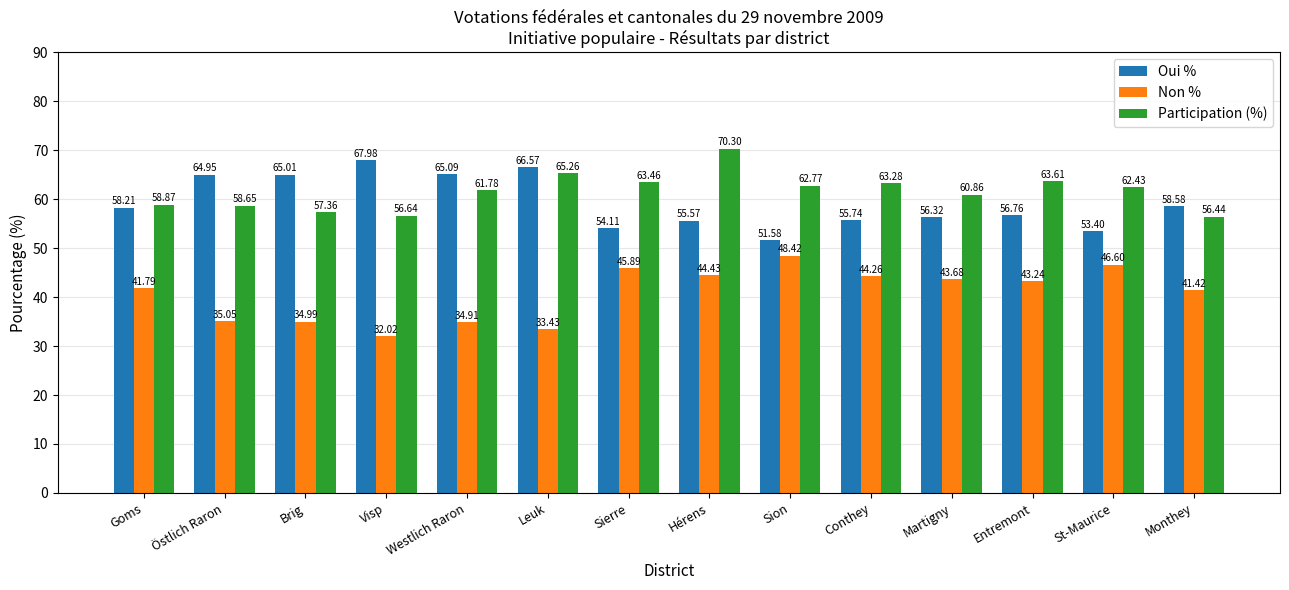

What is the value of the Oui % bar at the 12th from the left?

56.8